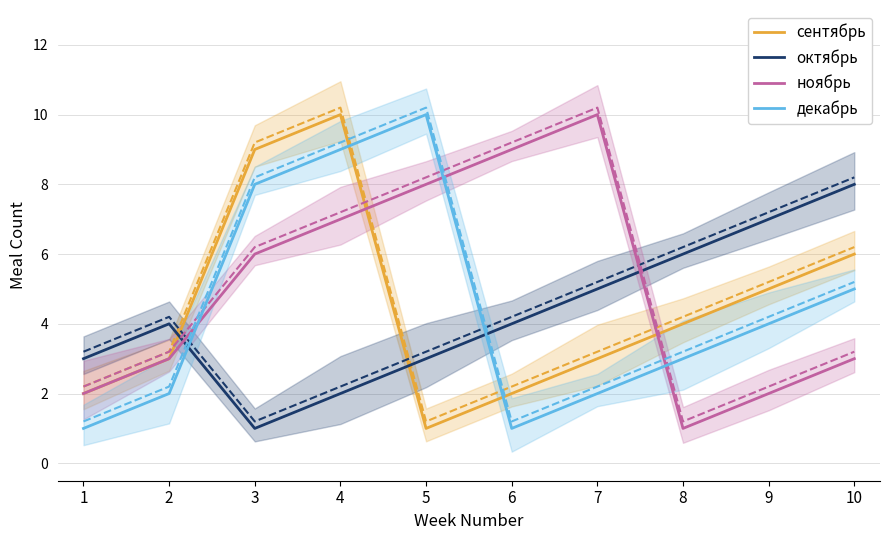

The декабрь series shows 1 at 1. True or false?

True